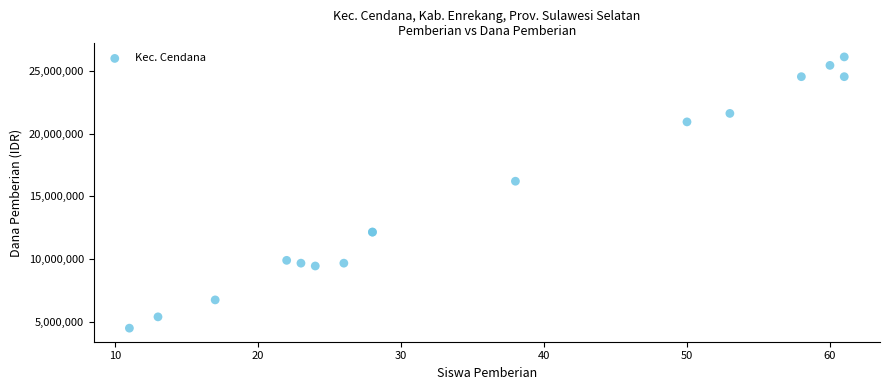

What Y value in the scatter plot is closest to 15300000?

16200000